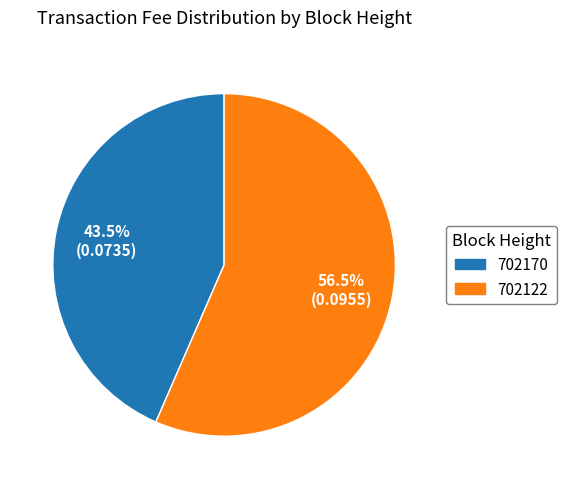

Which slice is the largest?

702122